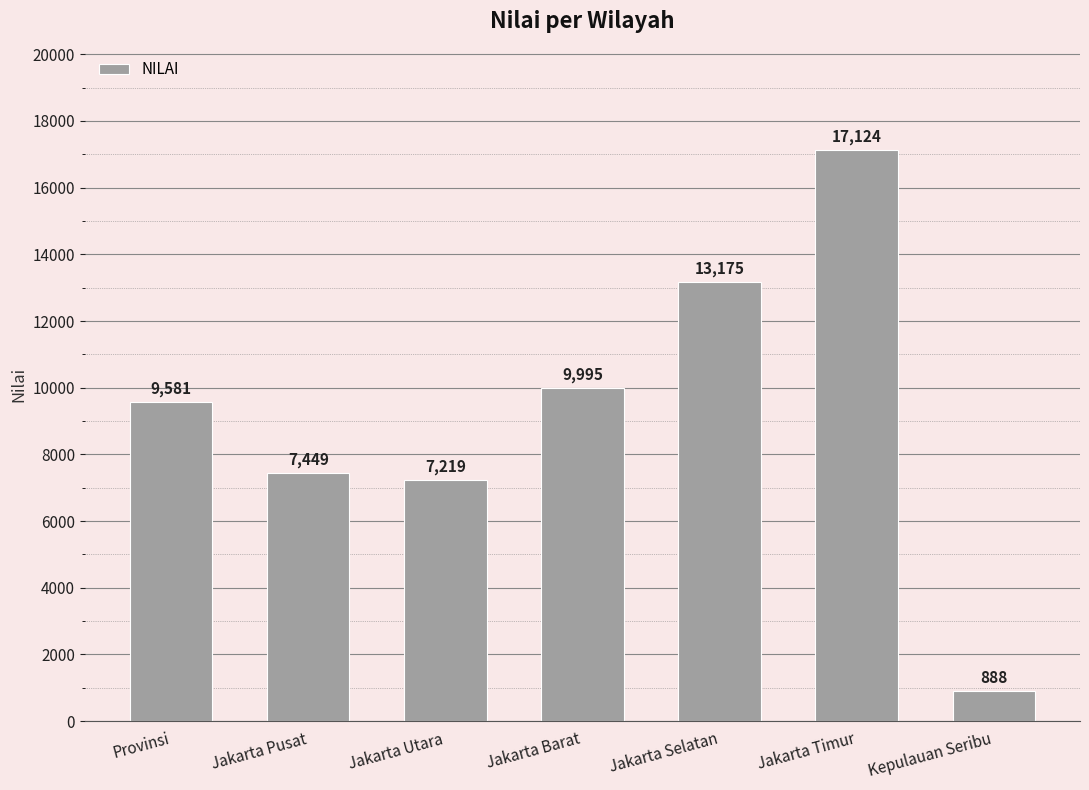

Is it true that the value at Jakarta Barat is 9995?

True